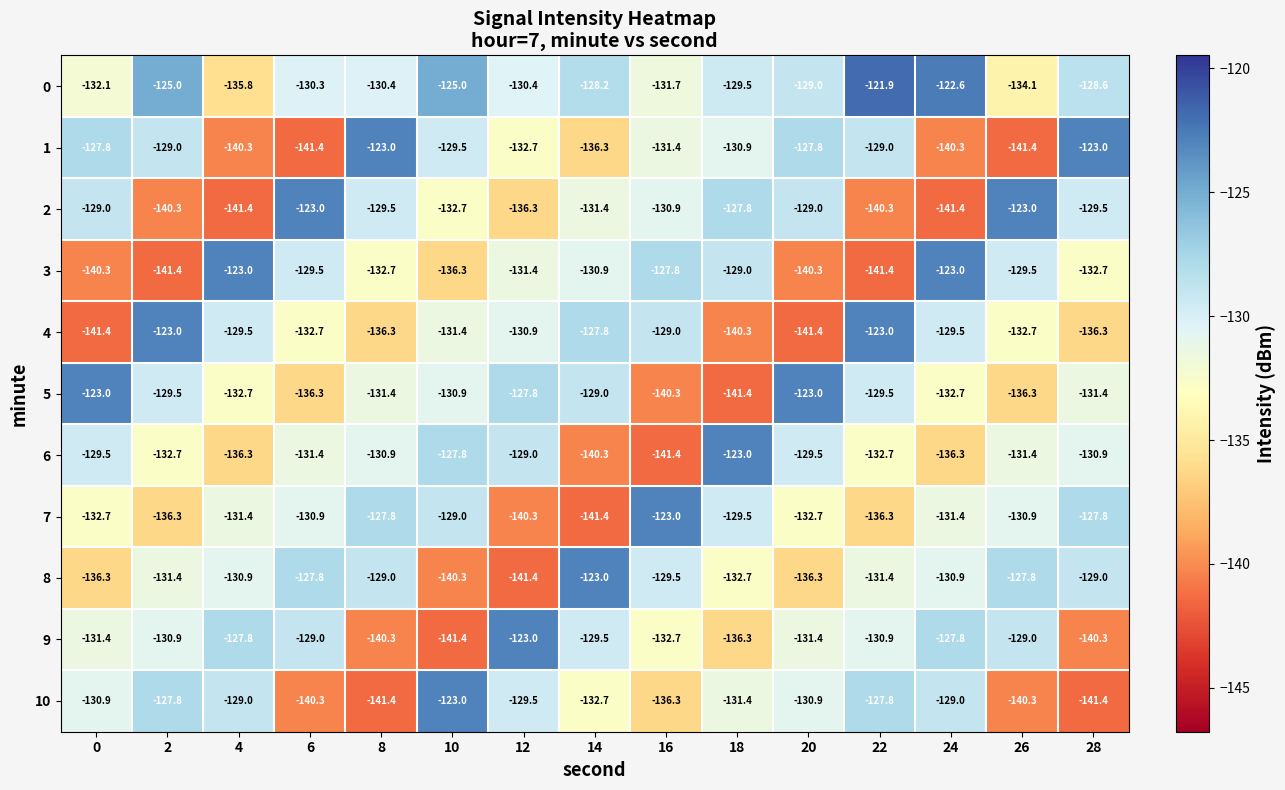

How many distinct data groups are displayed?

11